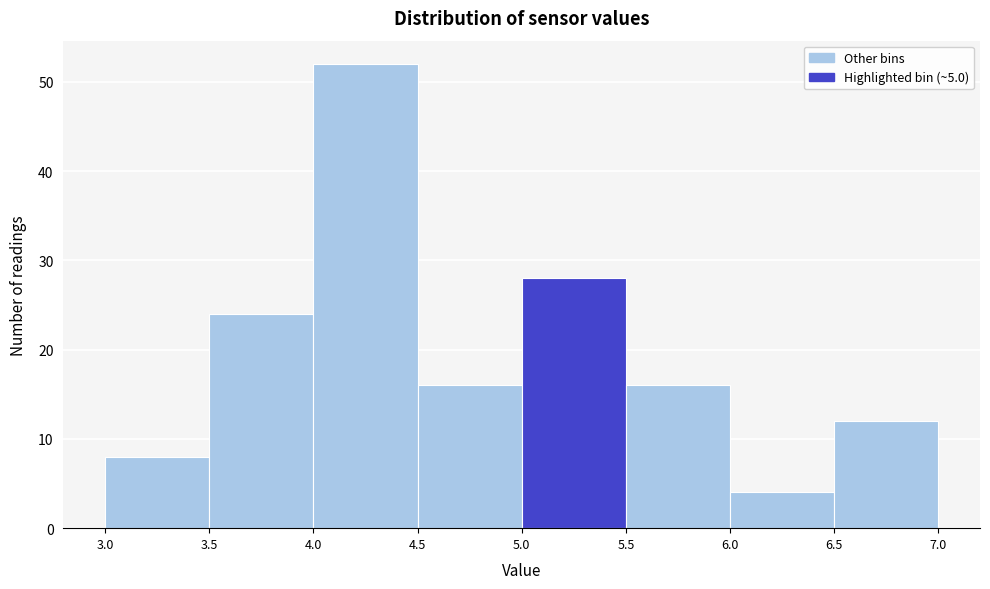

How tall is the bar that spans 6.0 to 6.5 on the x-axis? The values are not printed on the chart, so give them approximately, as read against the axis.

4